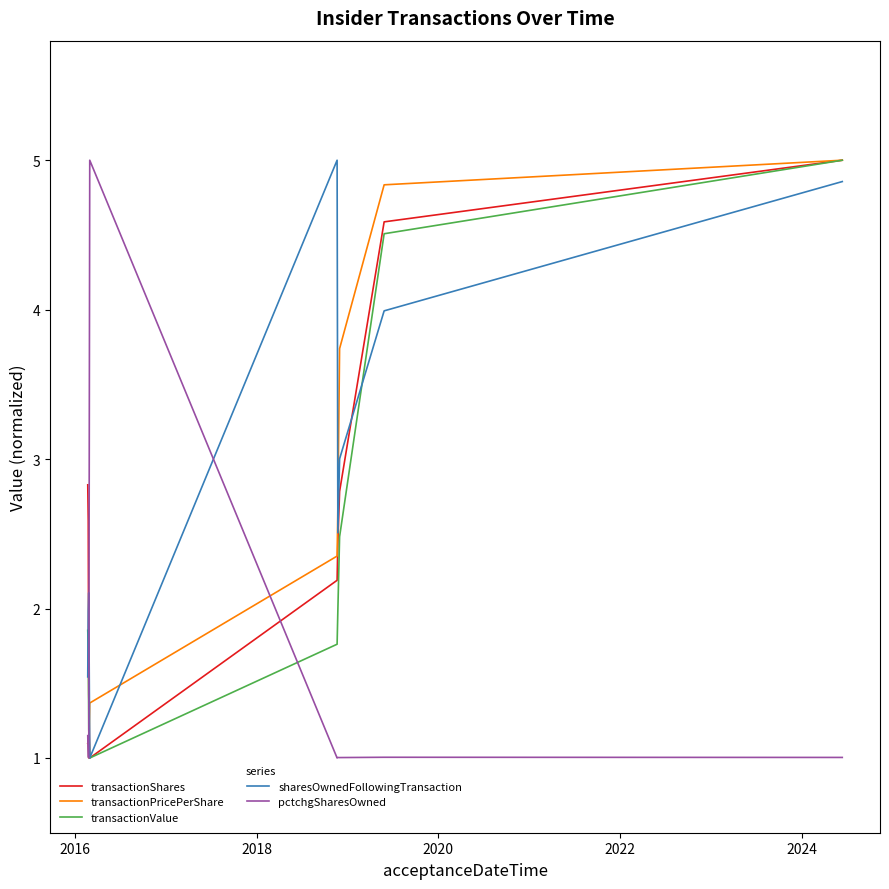

True or false: pctchgSharesOwned and transactionValue intersect in this chart.

True